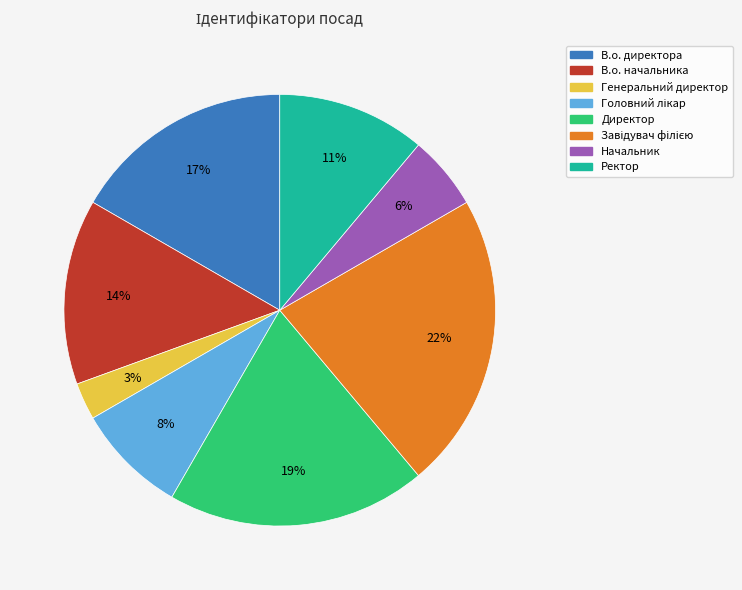

What is the ratio of the value at В.о. директора to the value at Ректор?

1.5